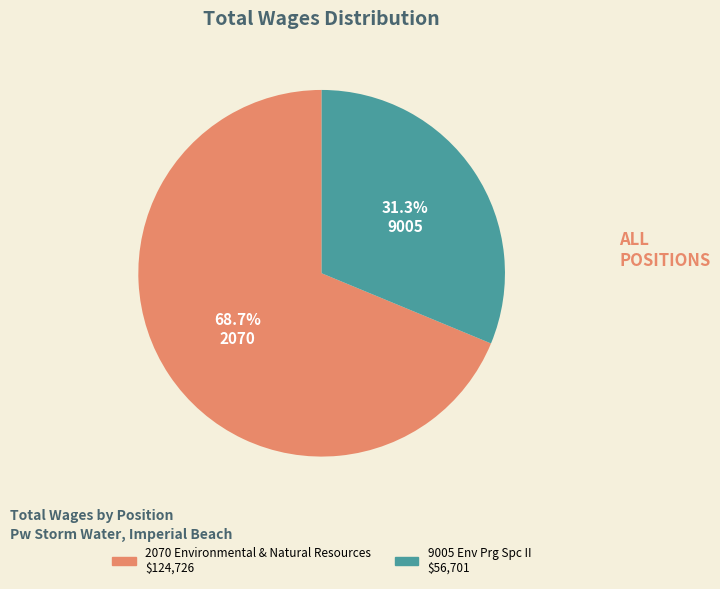

To the nearest percent, what is the combined percentage of 2070 Environmental & Natural Resources and 9005 Env Prg Spc II?

100%